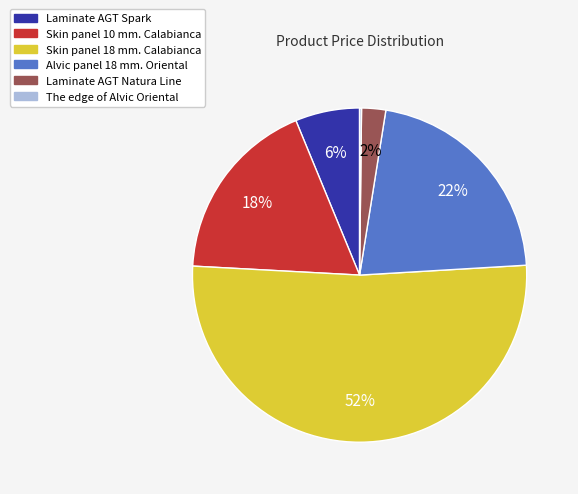

Which category has the biggest portion of the pie?

Skin panel 18 mm. Calabianca